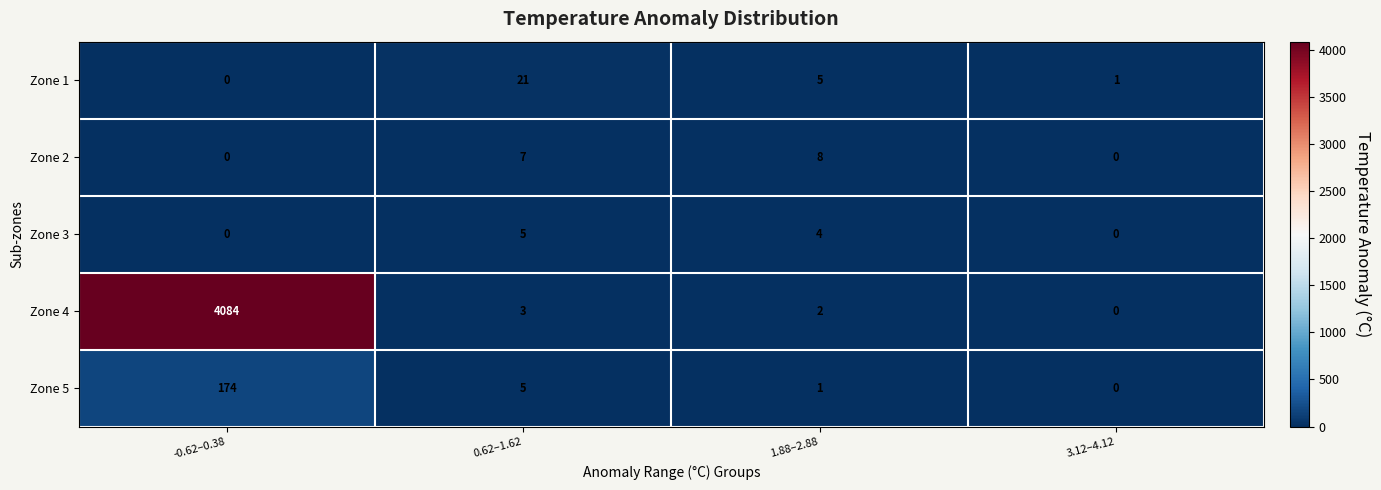

Reading left to right, what are all the values shown in this chart?

Zone 1: -0.62–0.38=0	0.62–1.62=21	1.88–2.88=5	3.12–4.12=1
Zone 2: -0.62–0.38=0	0.62–1.62=7	1.88–2.88=8	3.12–4.12=0
Zone 3: -0.62–0.38=0	0.62–1.62=5	1.88–2.88=4	3.12–4.12=0
Zone 4: -0.62–0.38=4084	0.62–1.62=3	1.88–2.88=2	3.12–4.12=0
Zone 5: -0.62–0.38=174	0.62–1.62=5	1.88–2.88=1	3.12–4.12=0